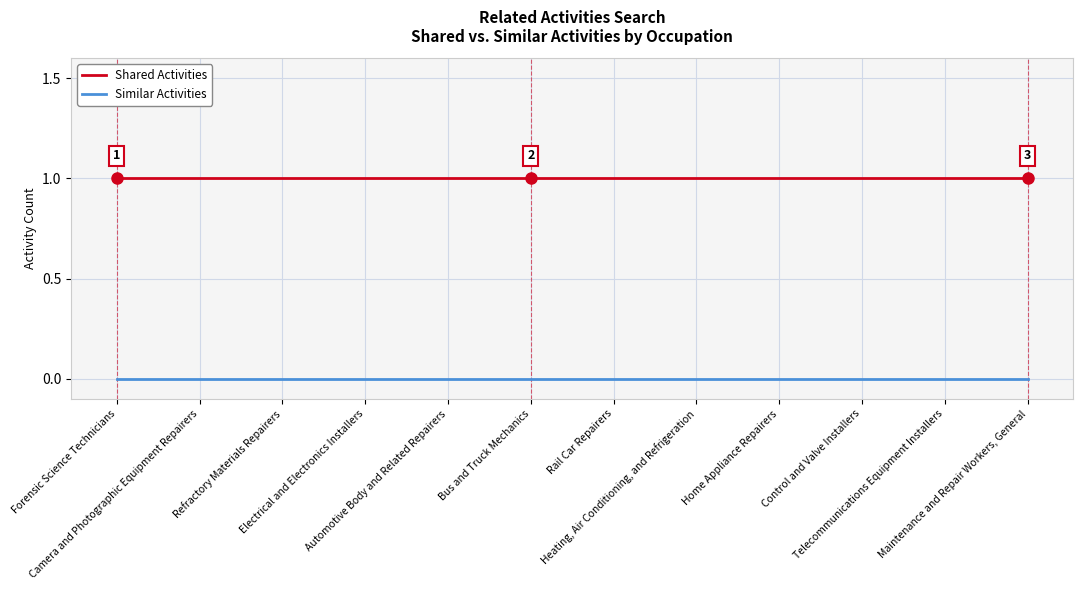

Reading right to left, transcribe all the data shown in this chart.

Shared Activities: 1	1	1	1	1	1	1	1	1	1	1	1
Similar Activities: 0	0	0	0	0	0	0	0	0	0	0	0